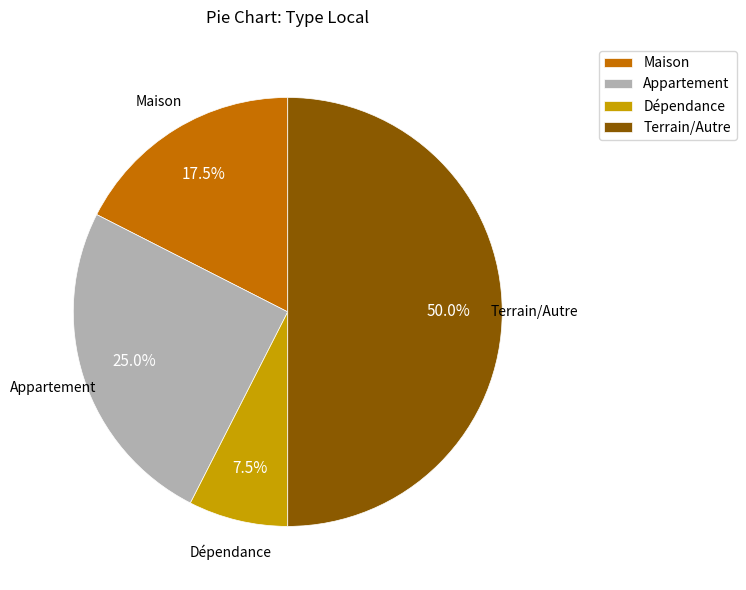

Which has a higher value, Dépendance or Terrain/Autre?

Terrain/Autre